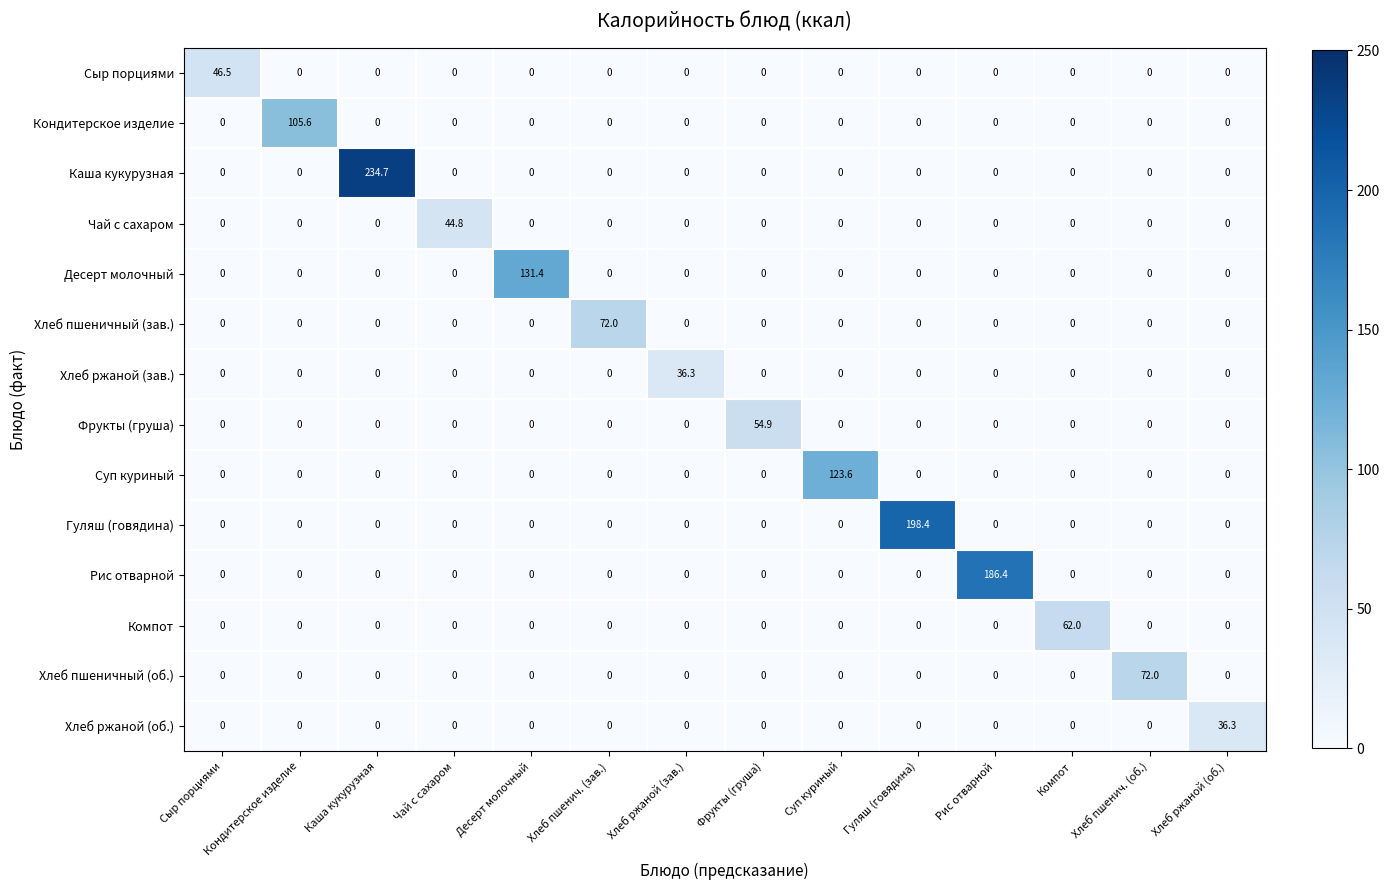

At how many categories does at least one series exceed 166?

3